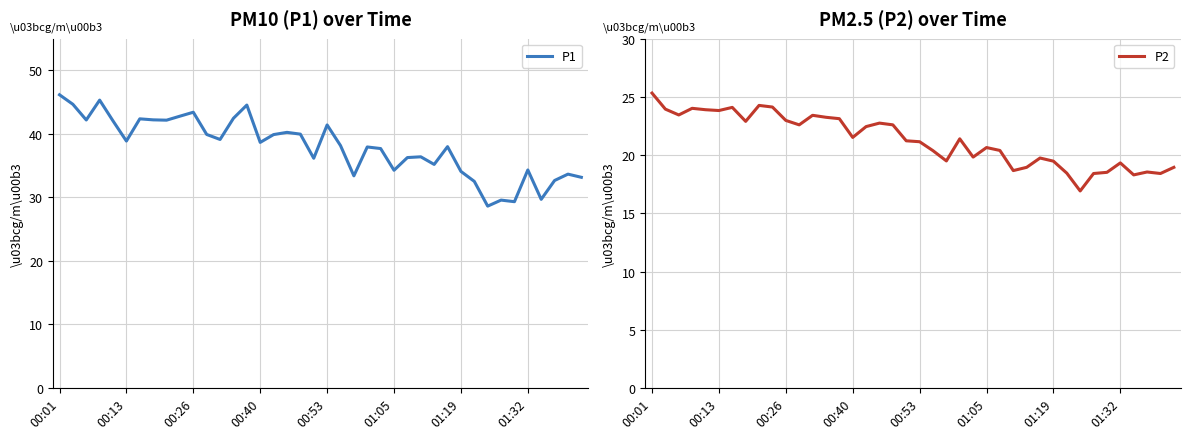

What is the value of the P2 point at the 21st from the left?

21.1